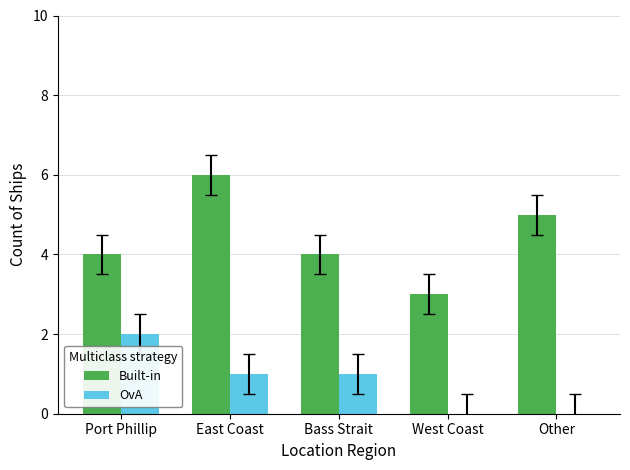

Which series has the largest total across all categories?

Built-in